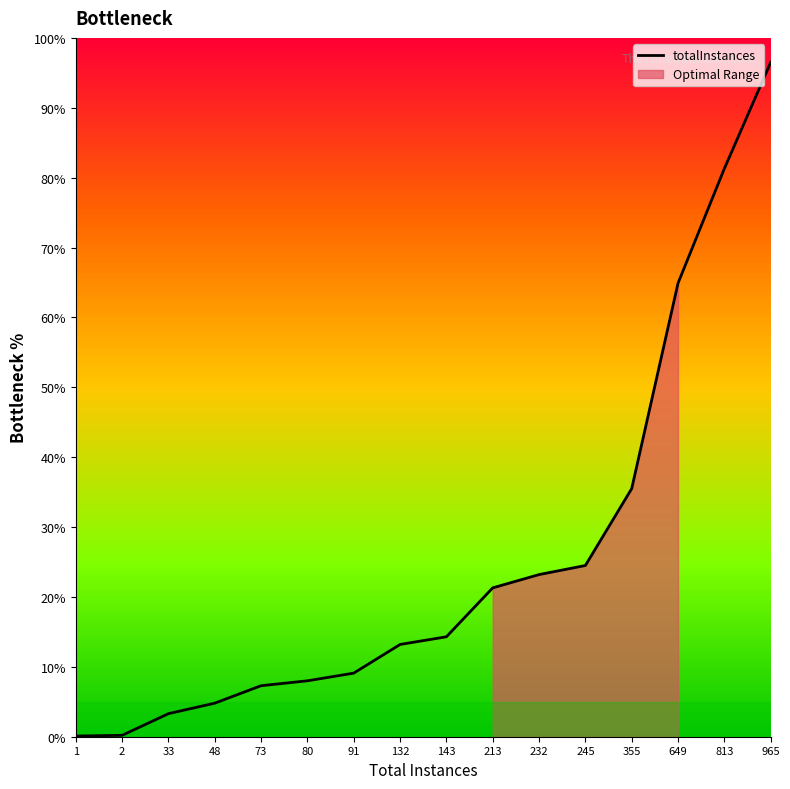

Is it true that the value at 2 is 3?

False